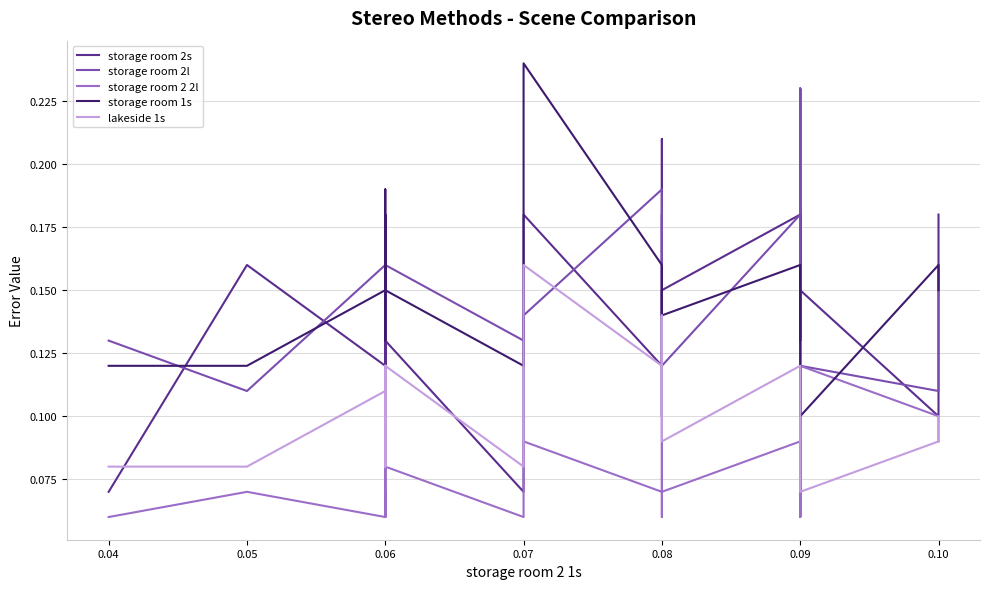

True or false: storage room 2l has more than 0 interior local peaks.

True